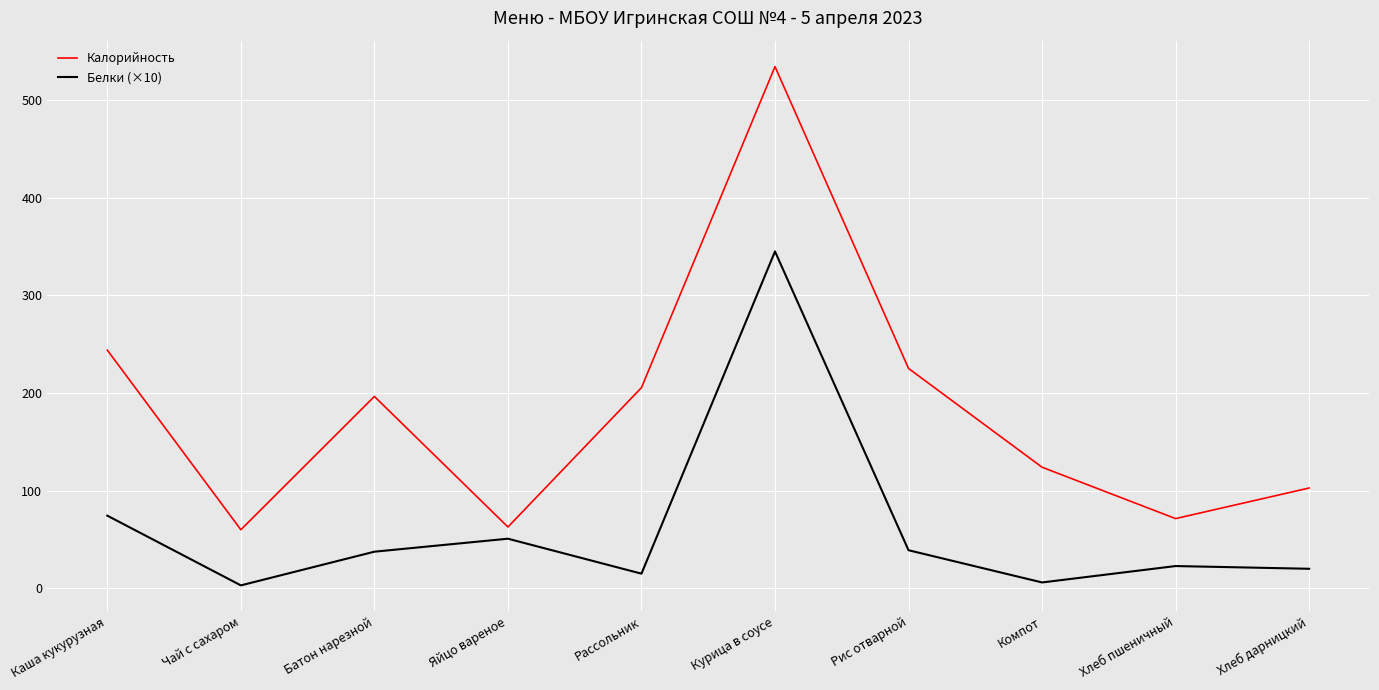

What is the sum of all Калорийность values?

1826.3